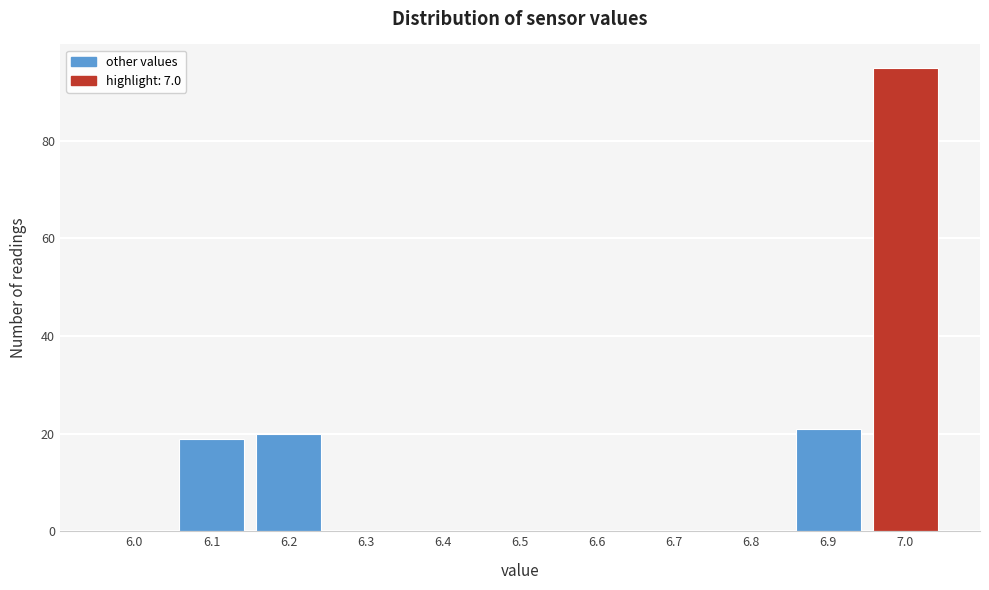

Reading left to right, what are all the values shown in this chart?

6.0=0	6.1=19	6.2=20	6.3=0	6.4=0	6.5=0	6.6=0	6.7=0	6.8=0	6.9=21	7.0=95